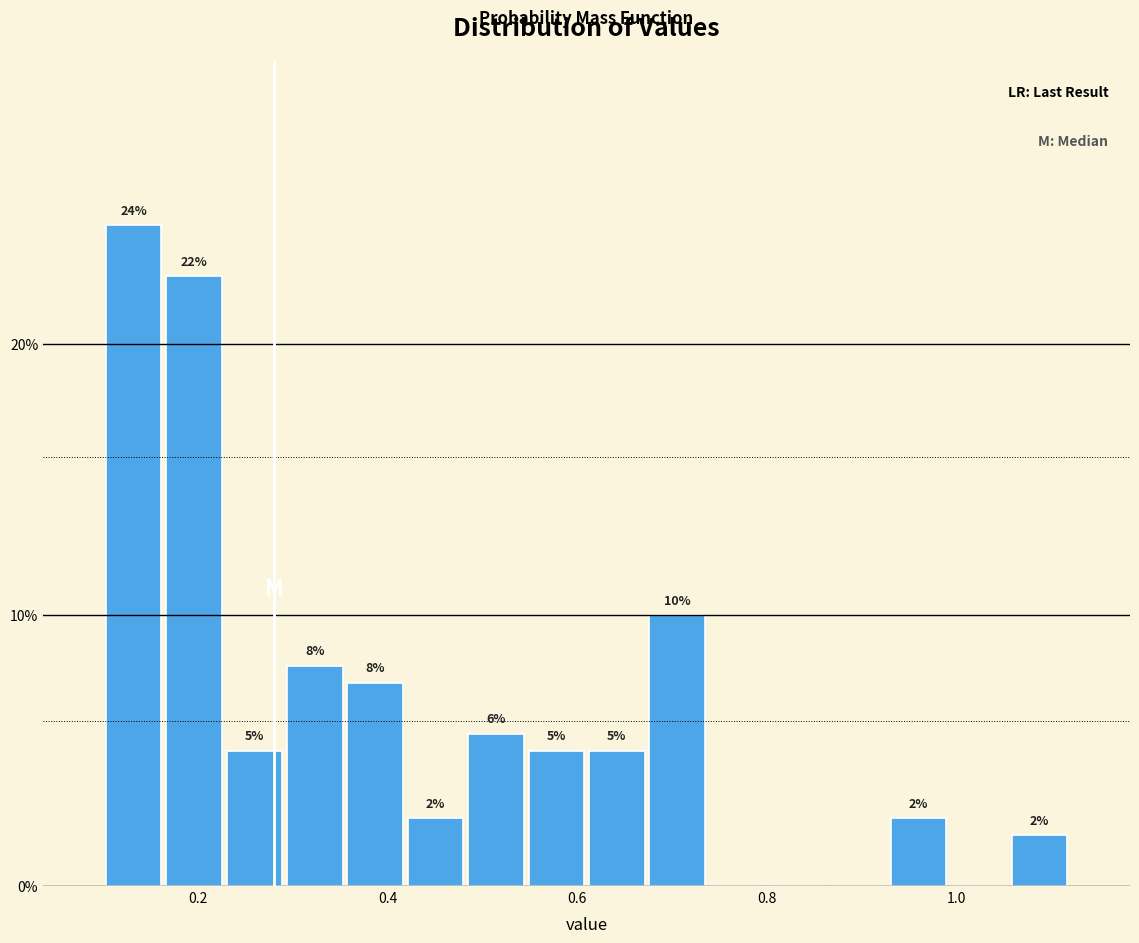

Read against the x-axis, roughly where is the centre of the tallest bar?

0.14